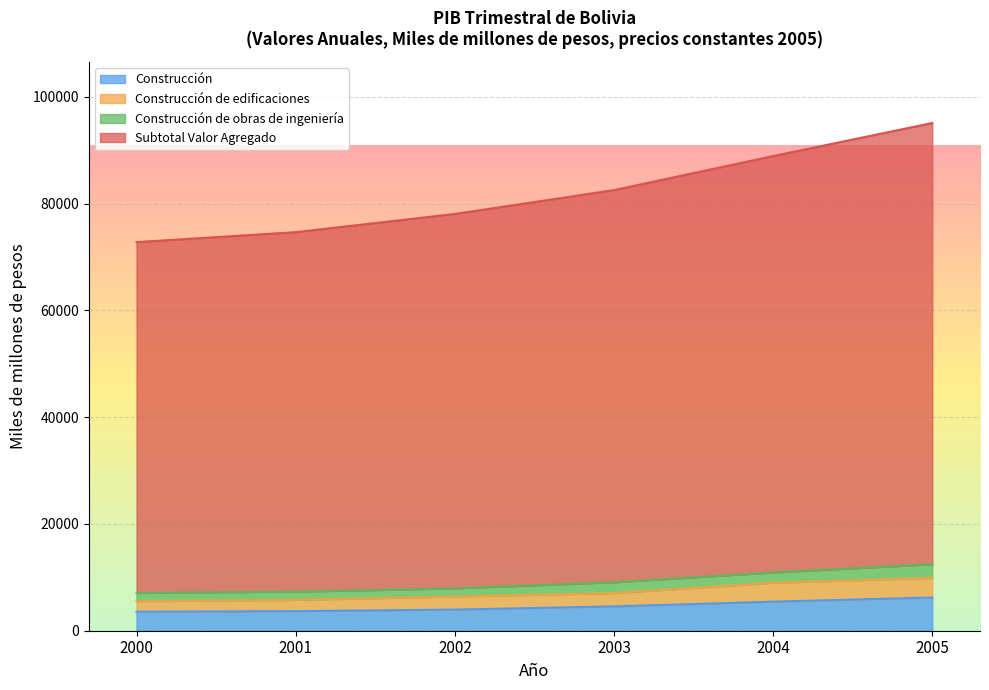

True or false: Construcción de edificaciones and Subtotal Valor Agregado cross at least once.

False